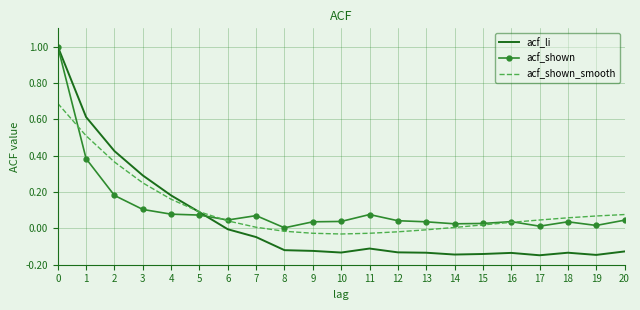

The acf_shown series shows 0.0 at 12. True or false?

True